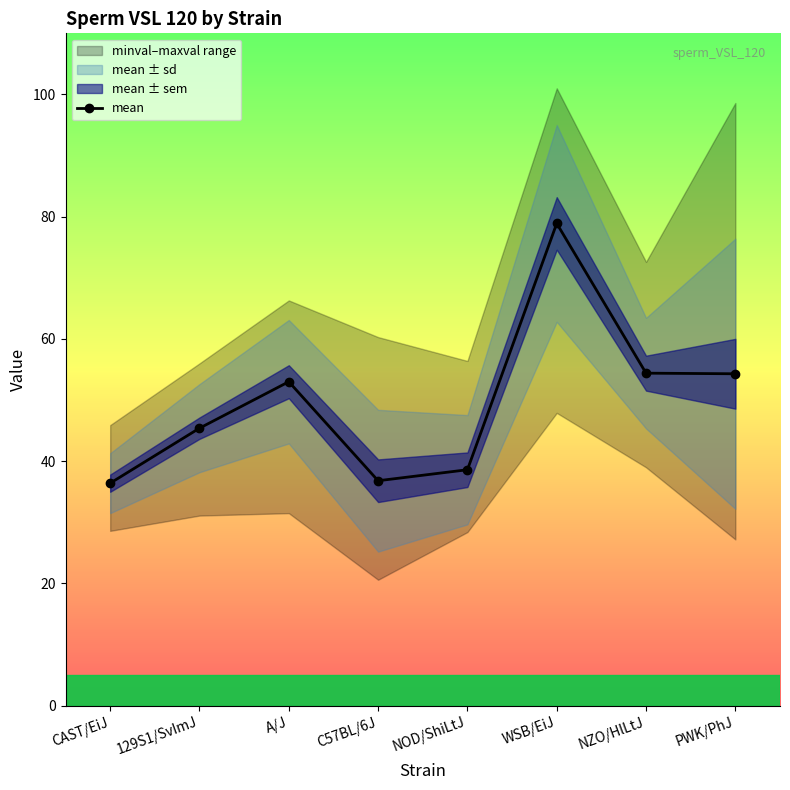

What is the ratio of the value at WSB/EiJ to the value at C57BL/6J?

2.1